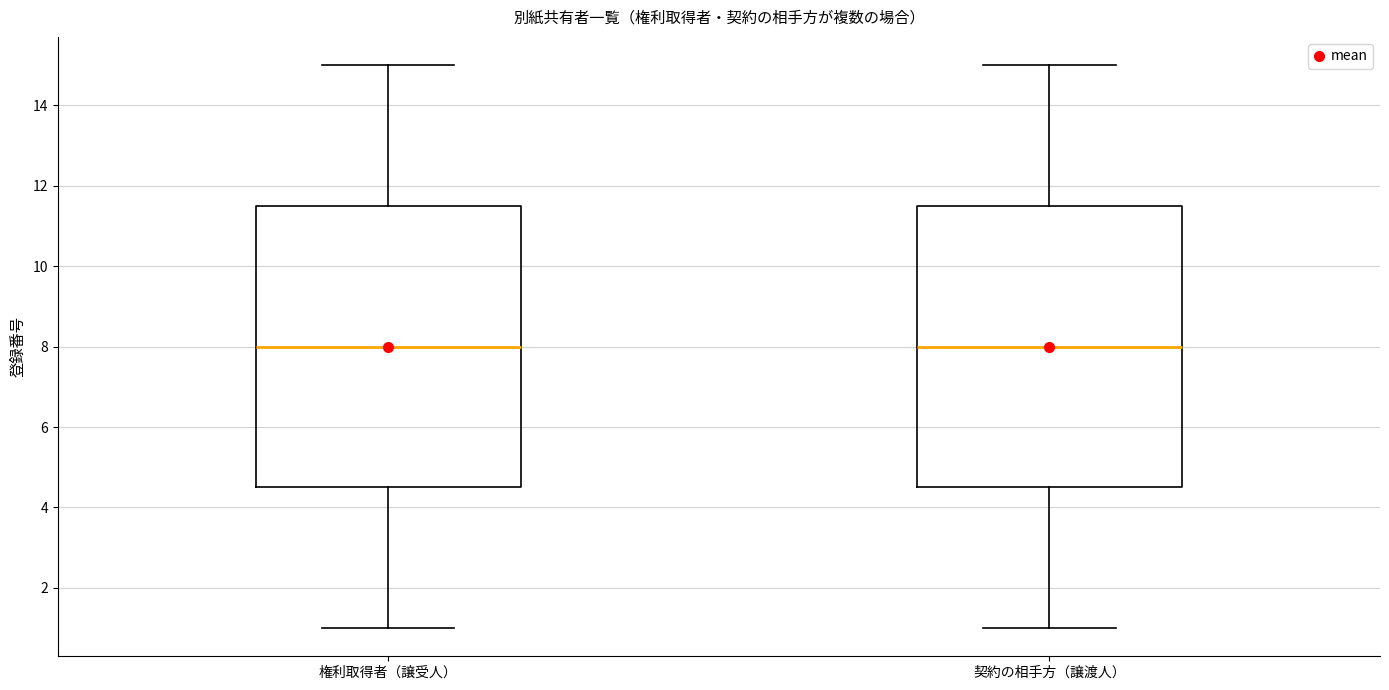

Where does the median line of the box for 契約の相手方（譲渡人） sit on the y-axis? The values are not printed on the chart, so give them approximately, as read against the axis.

8.0